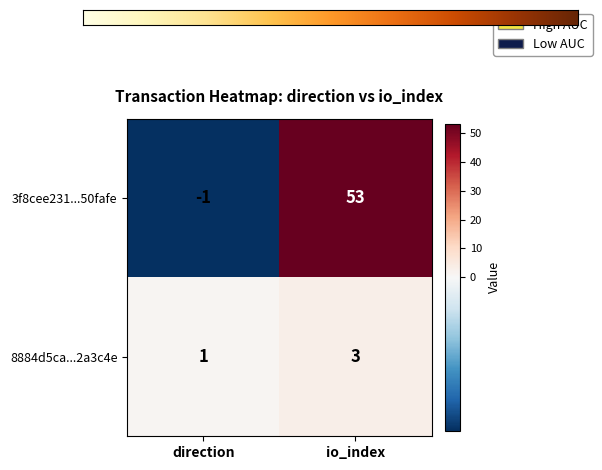

What is the sum of all 3f8cee231...50fafe values?

52